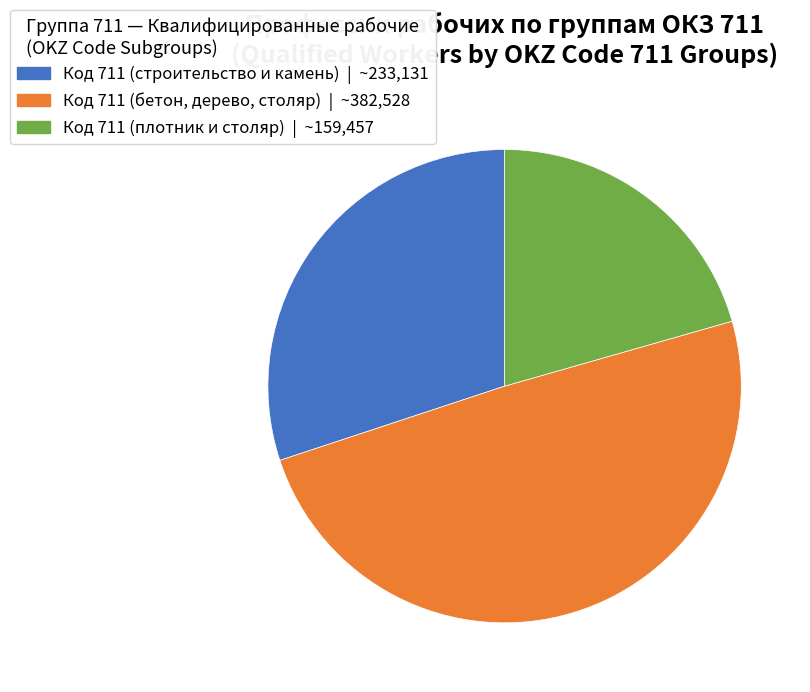

Is there any slice that represents more than half of the pie?

No